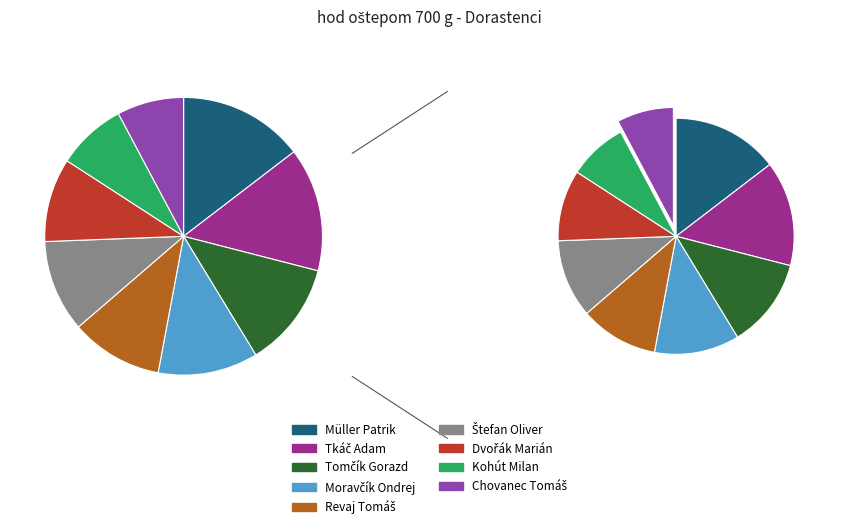

The Moravčík Ondrej slice represents 12% of the pie. True or false?

True